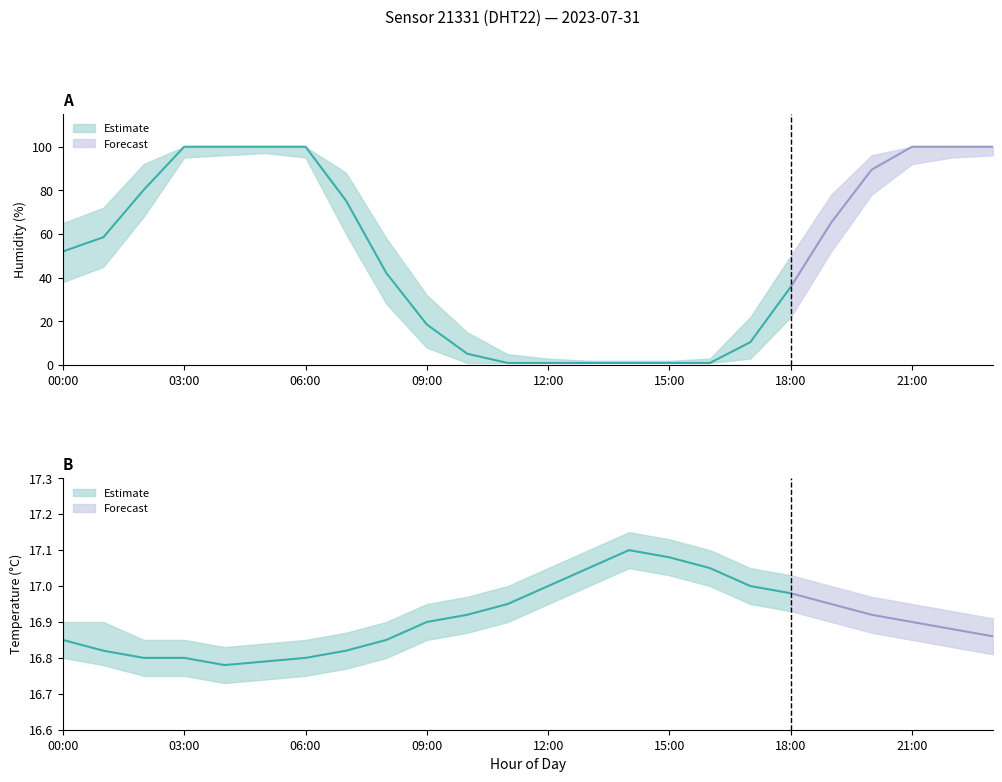

What is the label of the 19th point from the right?

05:00